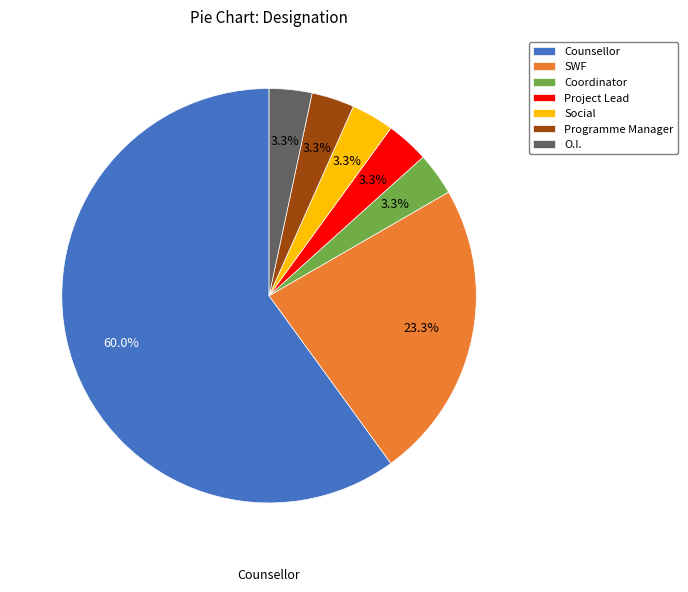

How many segments does this pie chart have?

7